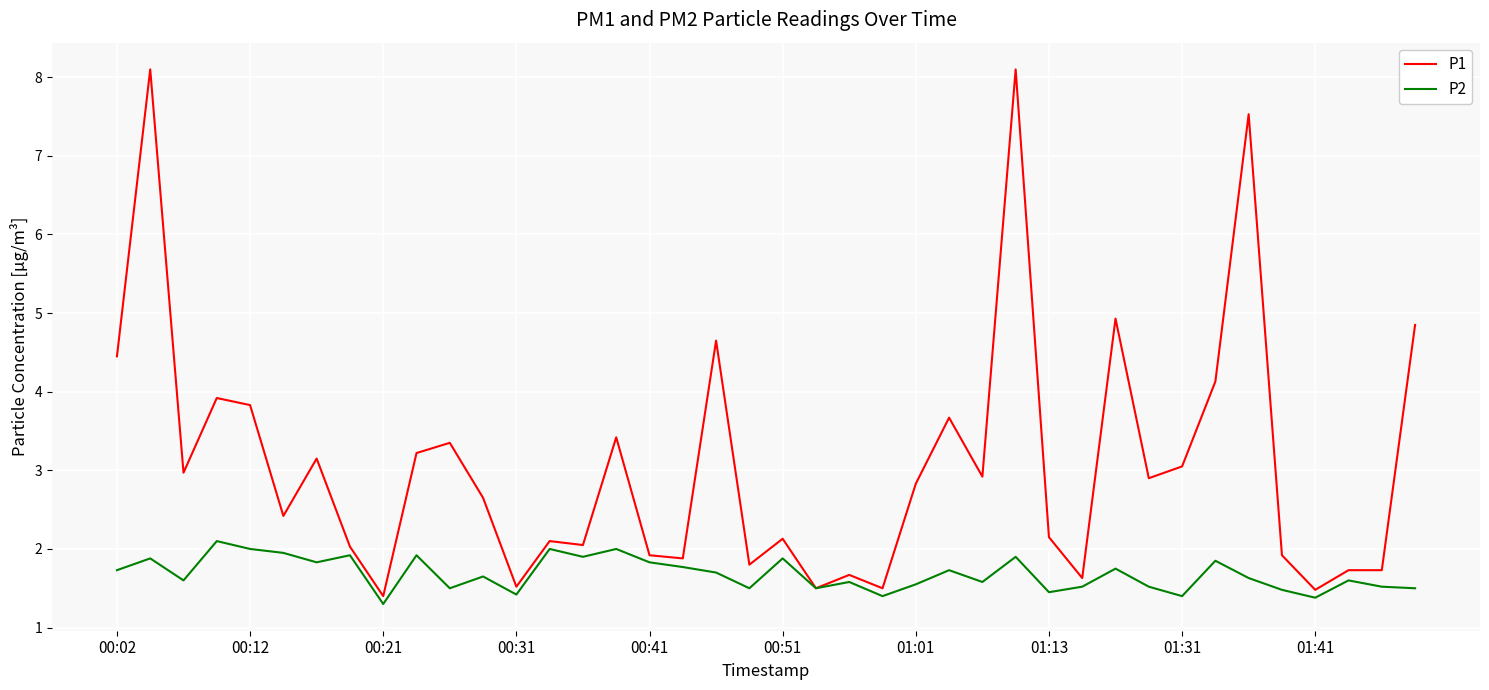

What is the greatest value displayed?

8.1